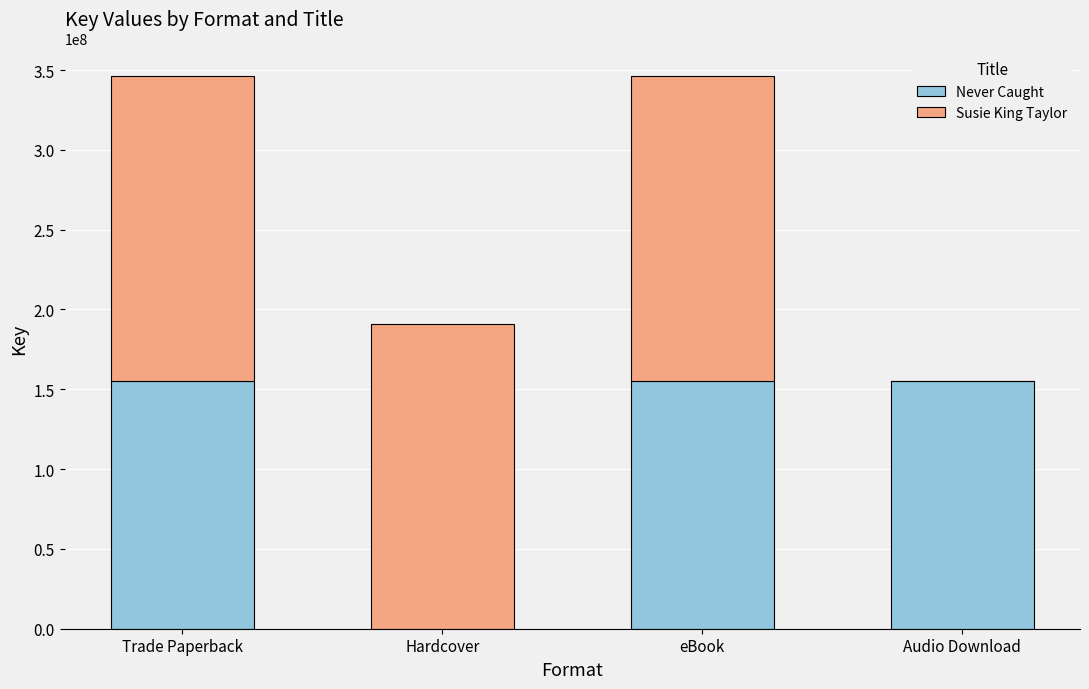

What is the difference between the Never Caught values at Hardcover and Trade Paperback?

155311477